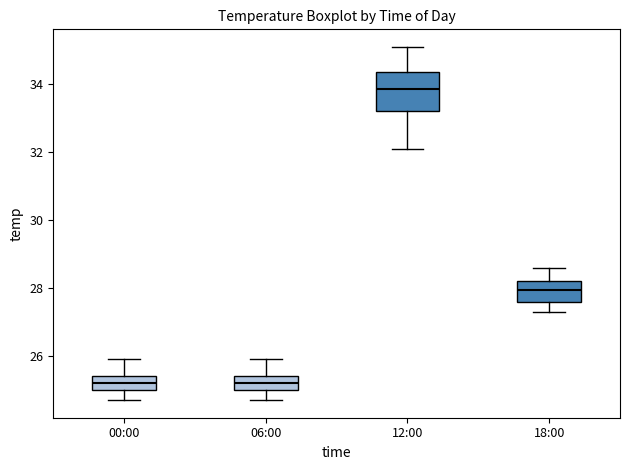

Reading left to right, read every box against the y-axis: the position of its median line, the range the box covers, and the ends of its whiskers. The values are not printed on the chart, so give them approximately, as read against the axis.

00:00: median 25.2, box 25.0 to 25.4, whiskers 24.8 to 26.0
06:00: median 25.2, box 25.0 to 25.4, whiskers 24.8 to 26.0
12:00: median 33.8, box 33.2 to 34.4, whiskers 32.2 to 35.2
18:00: median 28.0, box 27.6 to 28.2, whiskers 27.4 to 28.6